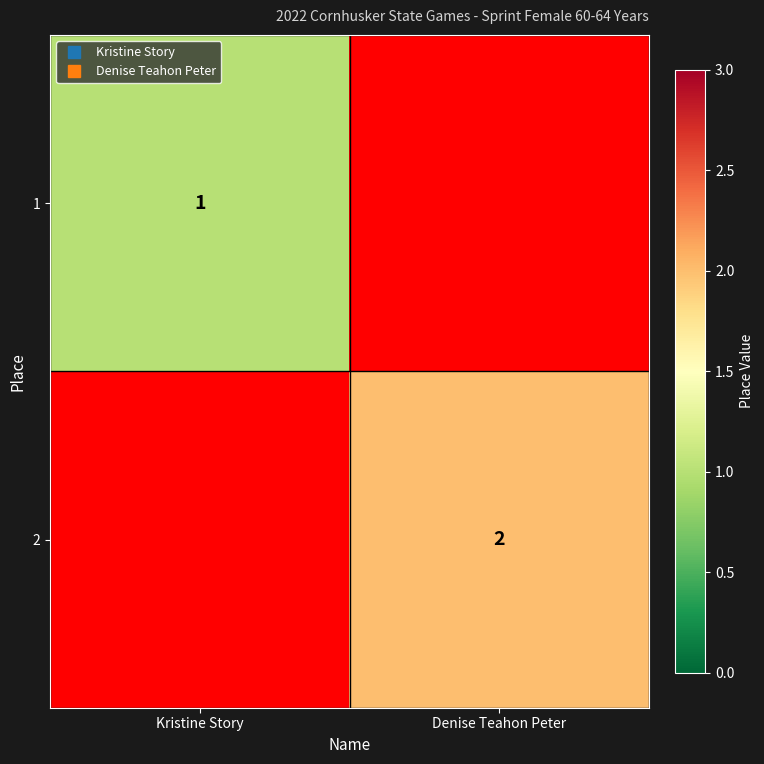

Rank the series at Kristine Story from highest to lowest value.

1, 2